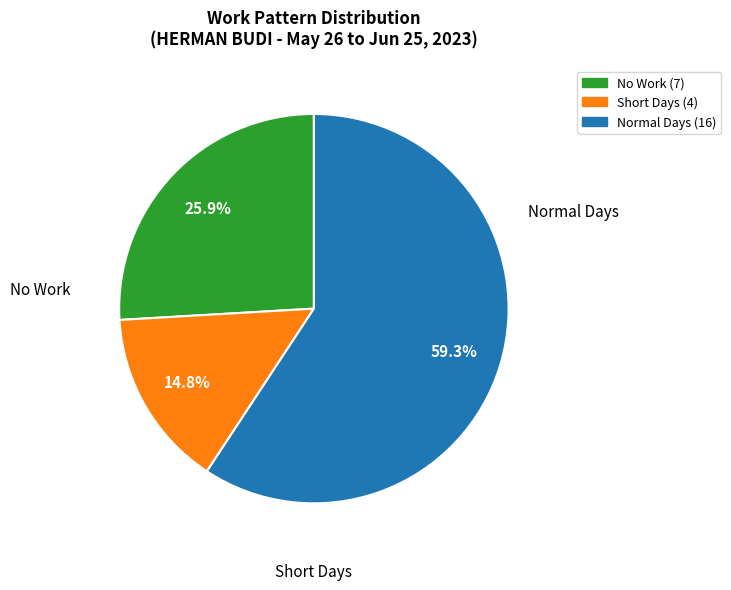

Count the number of slices in the pie.

3